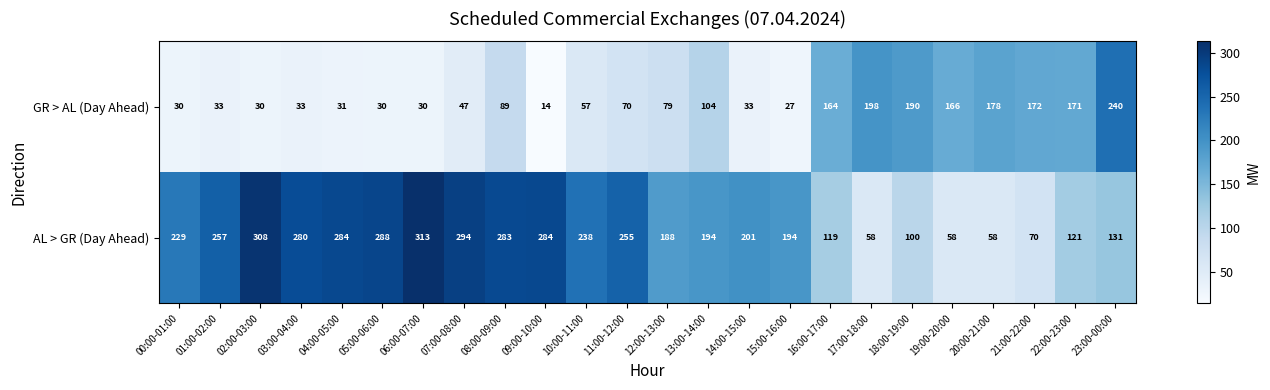

List the series in order of their peak value, lowest first.

GR > AL (Day Ahead), AL > GR (Day Ahead)